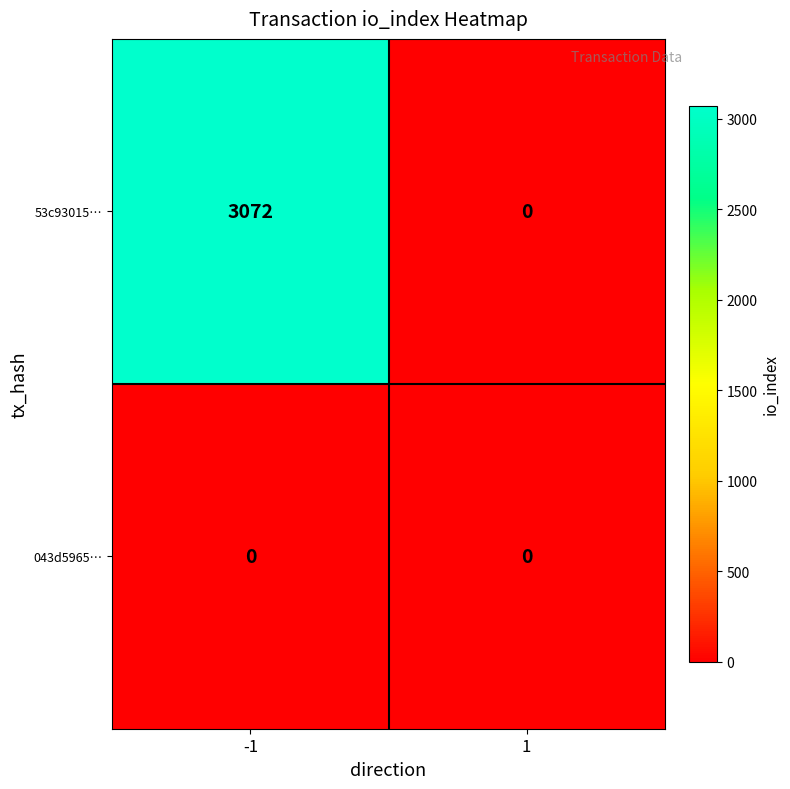

List the series in order of their overall mean, highest first.

53c93015…, 043d5965…